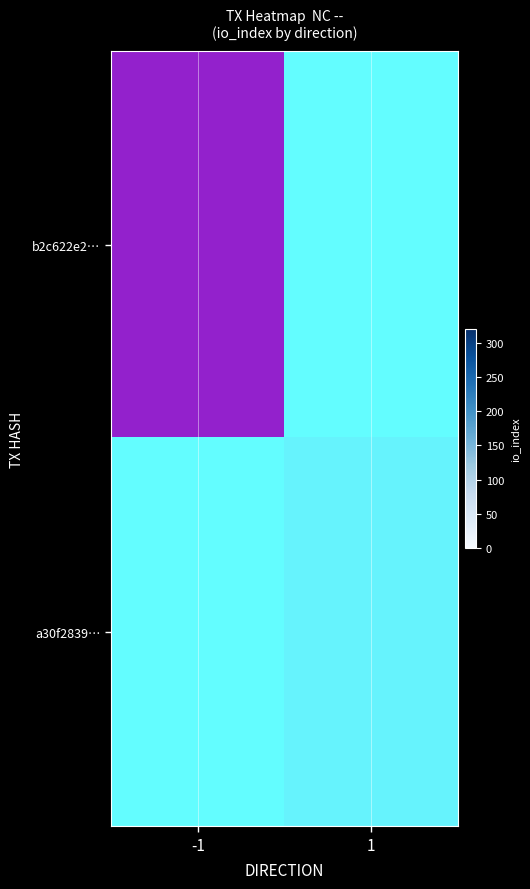

Which has a higher value, 1 or -1?

-1